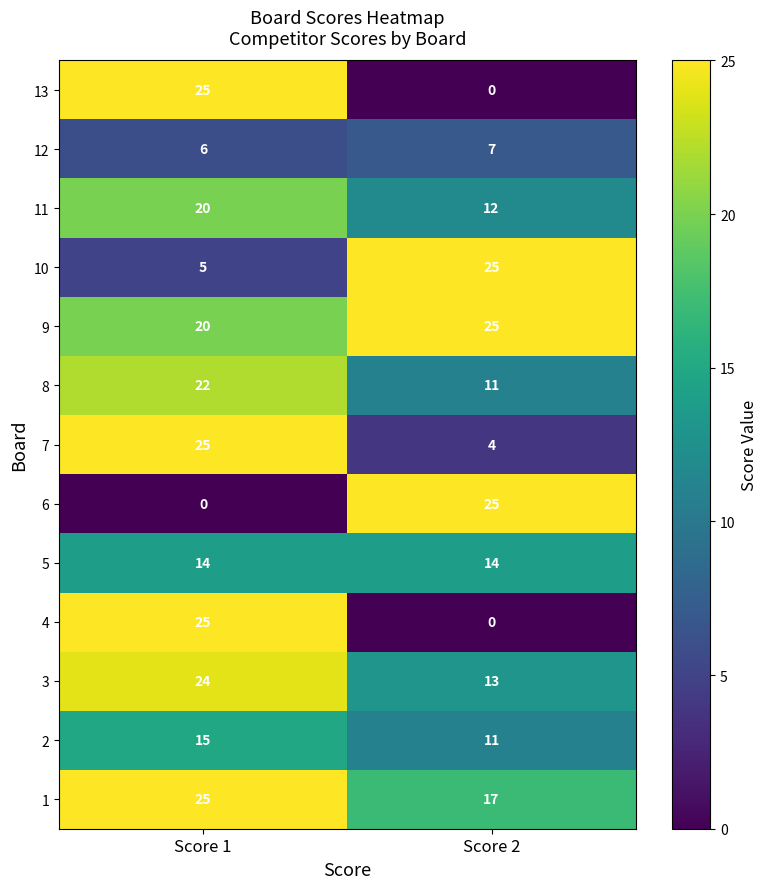

What is the maximum value for 1?

25